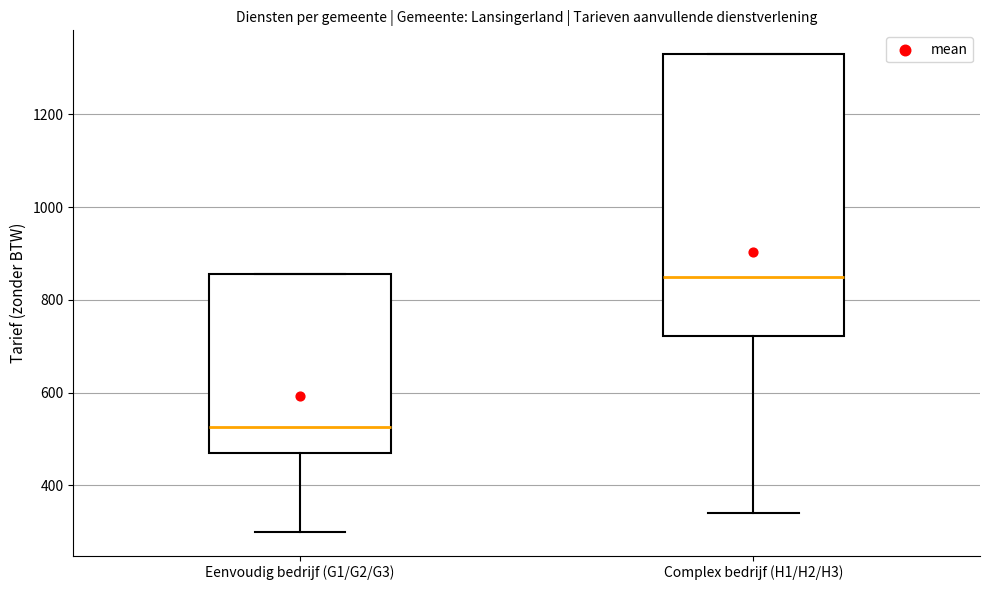

Which box's median line is the highest?

Complex bedrijf (H1/H2/H3)